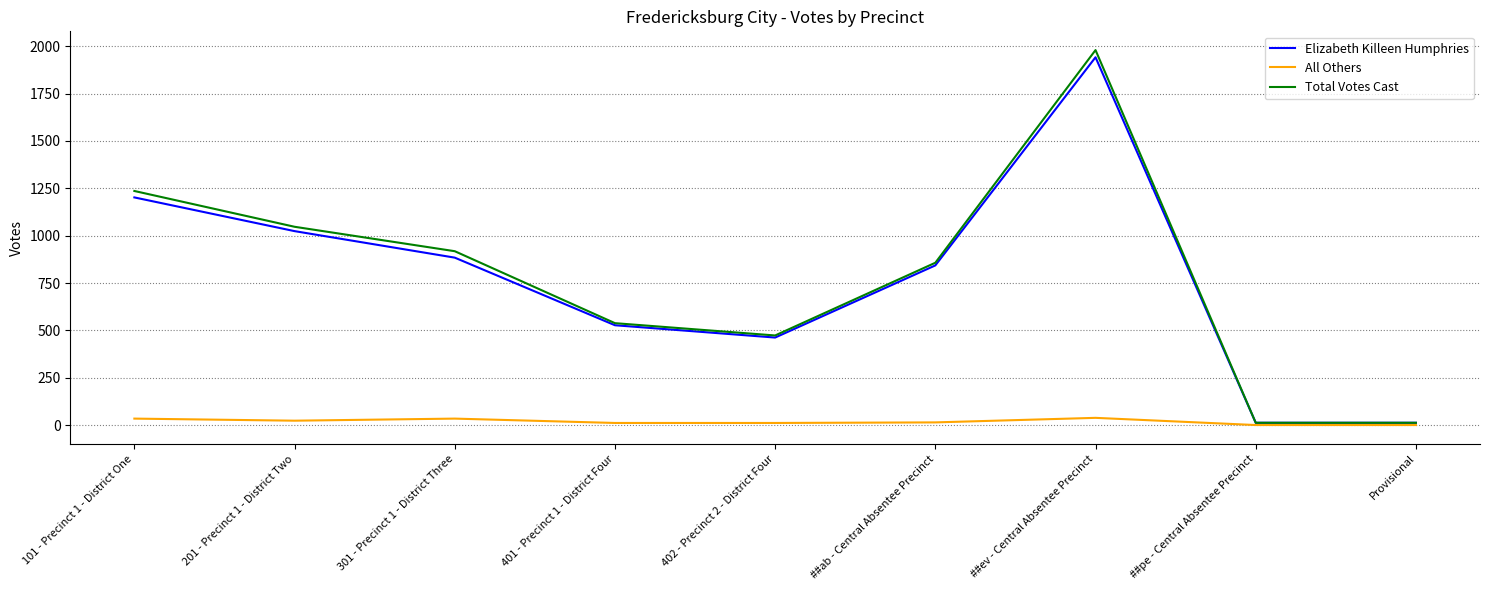

What is the difference between the Total Votes Cast values at ##ab - Central Absentee Precinct and 201 - Precinct 1 - District Two?

190